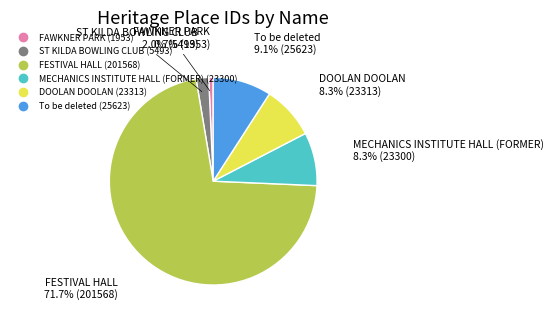

Which category has the biggest portion of the pie?

FESTIVAL HALL